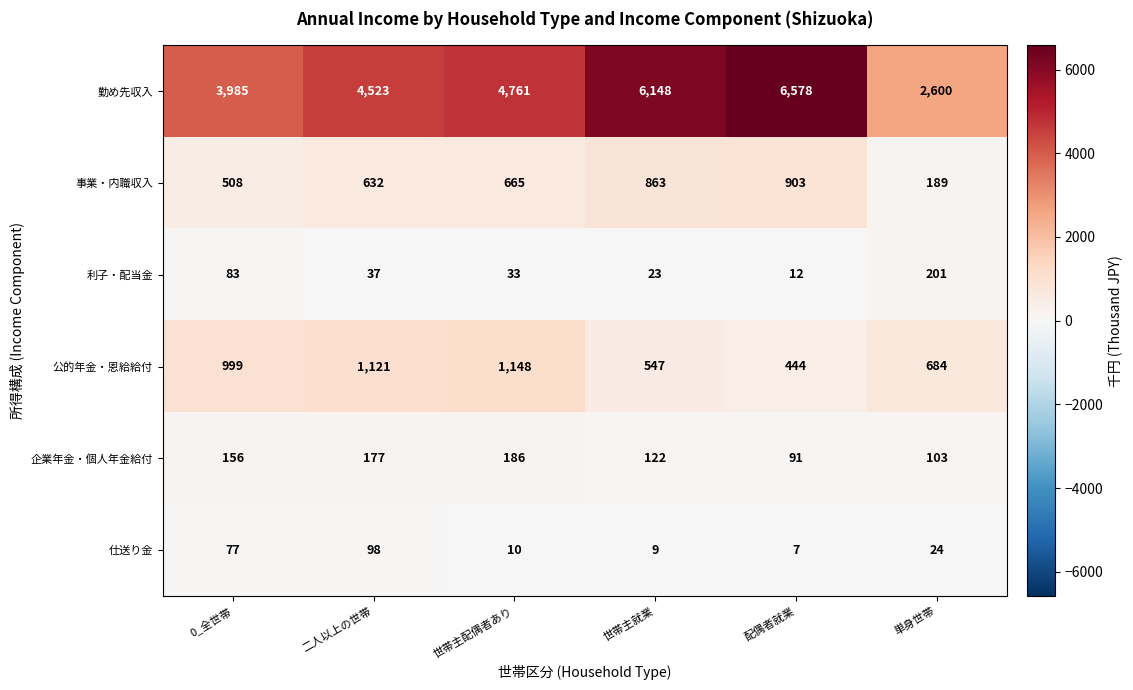

List the series in order of their peak value, highest first.

勤め先収入, 公的年金・恩給給付, 事業・内職収入, 利子・配当金, 企業年金・個人年金給付, 仕送り金